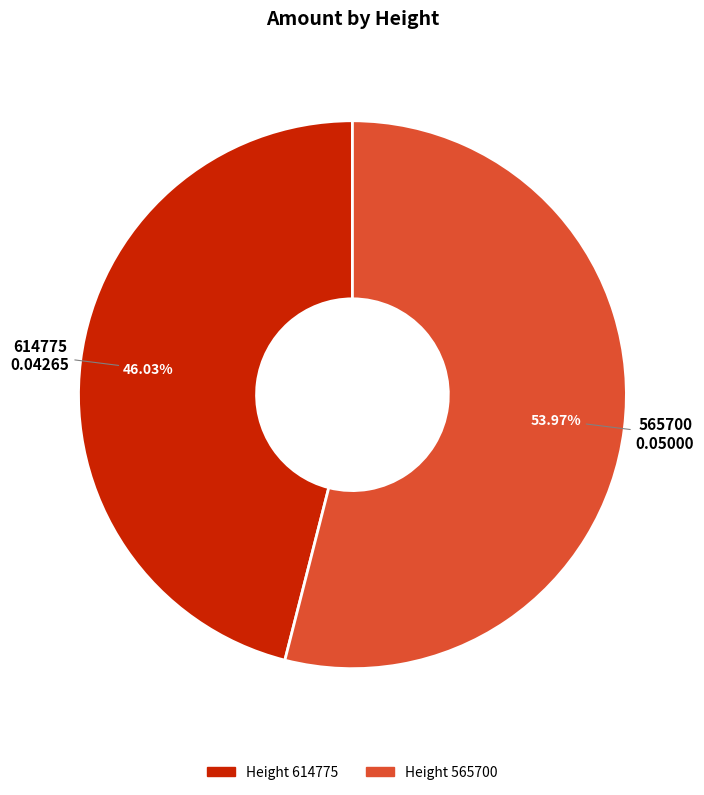

What is the largest slice in the pie chart?

565700